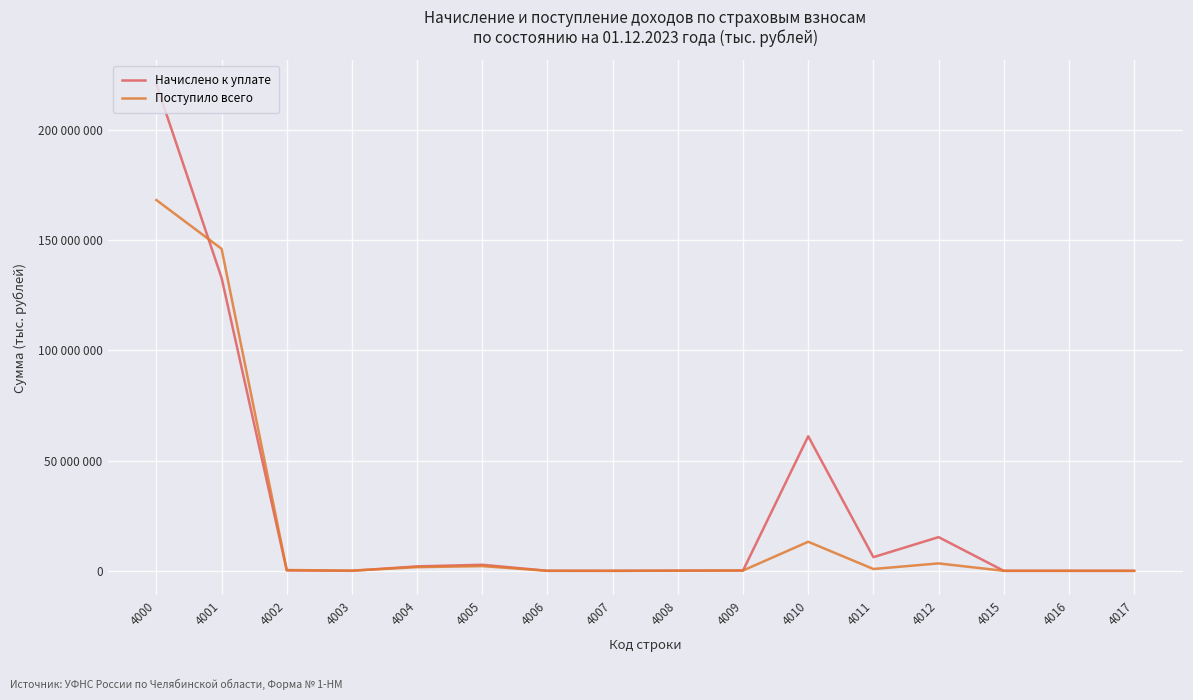

At which category does the chart reach its peak across all series?

4000